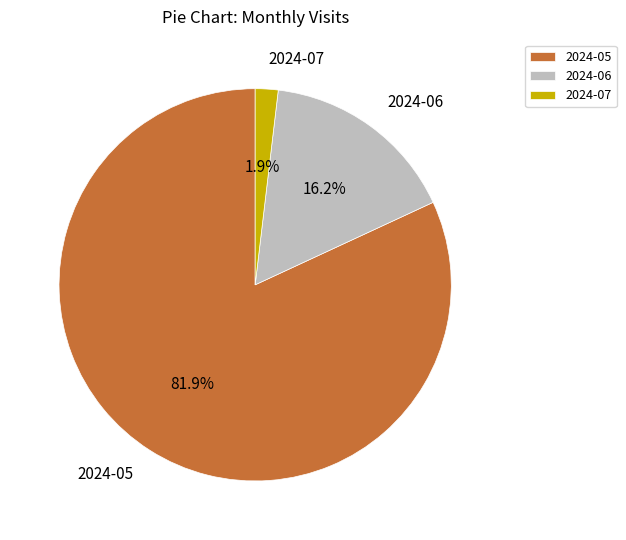

How many slices are in this pie chart?

3